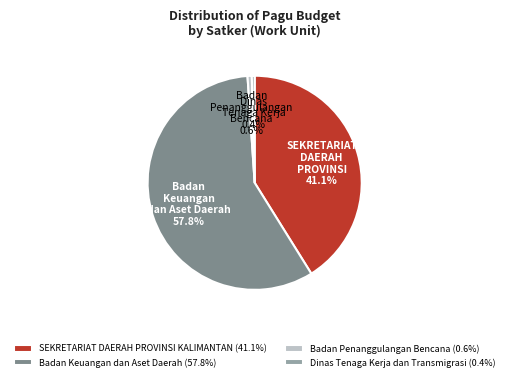

Do Badan Penanggulangan Bencana (0.6%) and Badan Keuangan dan Aset Daerah (57.8%) together represent more than half of the pie?

Yes